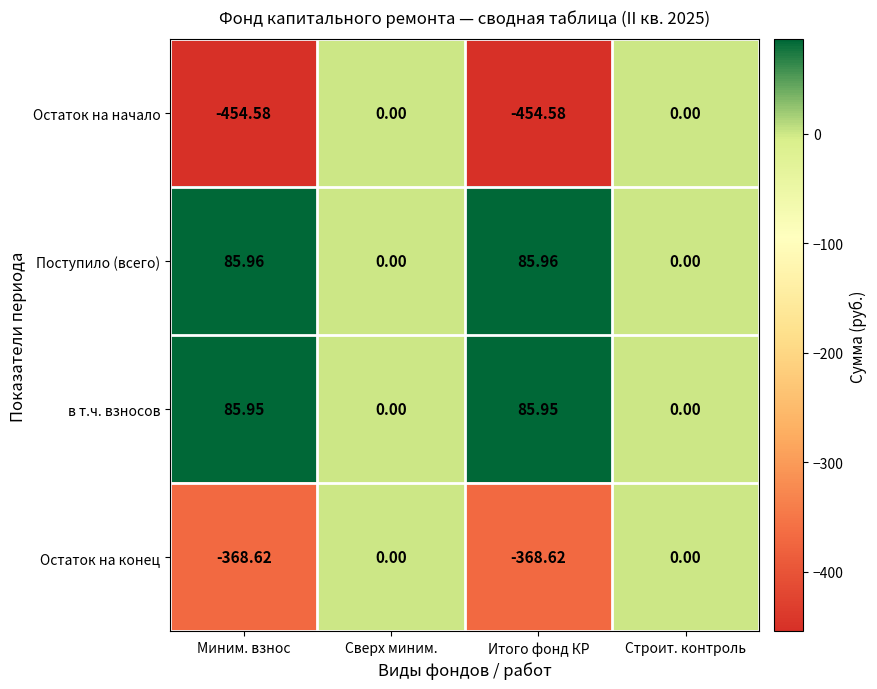

Which series has the widest spread of values?

Остаток на начало